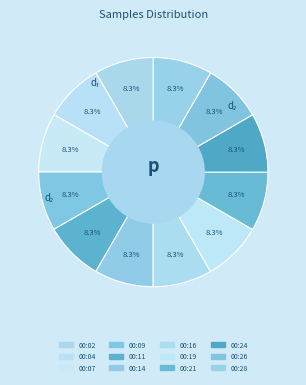

What percentage is NOT represented by 00:21?

91.7%